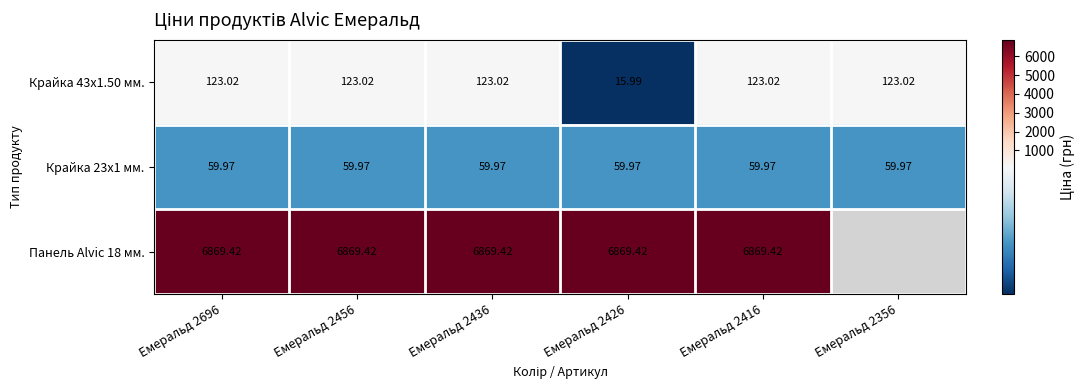

At how many categories does at least one series exceed 2897?

5